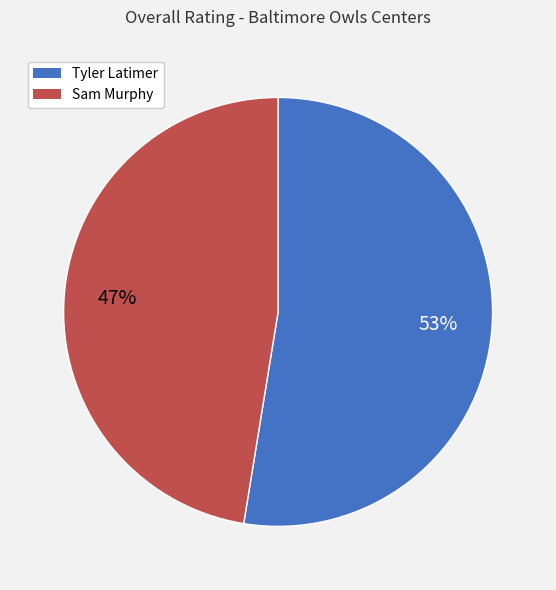

Is it true that Tyler Latimer is 60% of the pie?

False